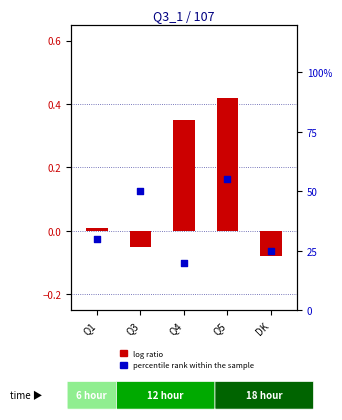

Which series reaches the maximum Y coordinate?

percentile rank within the sample